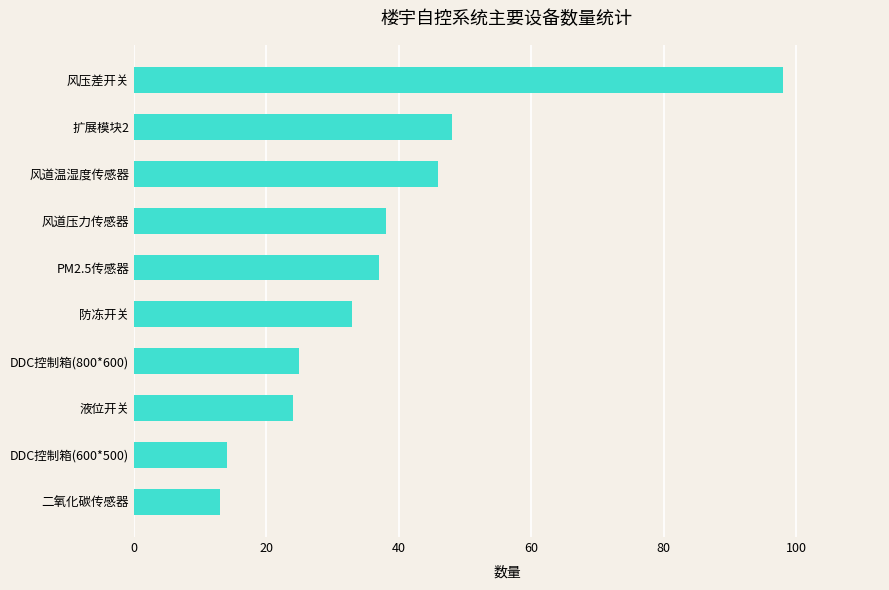

What is the minimum value shown in the chart?

13